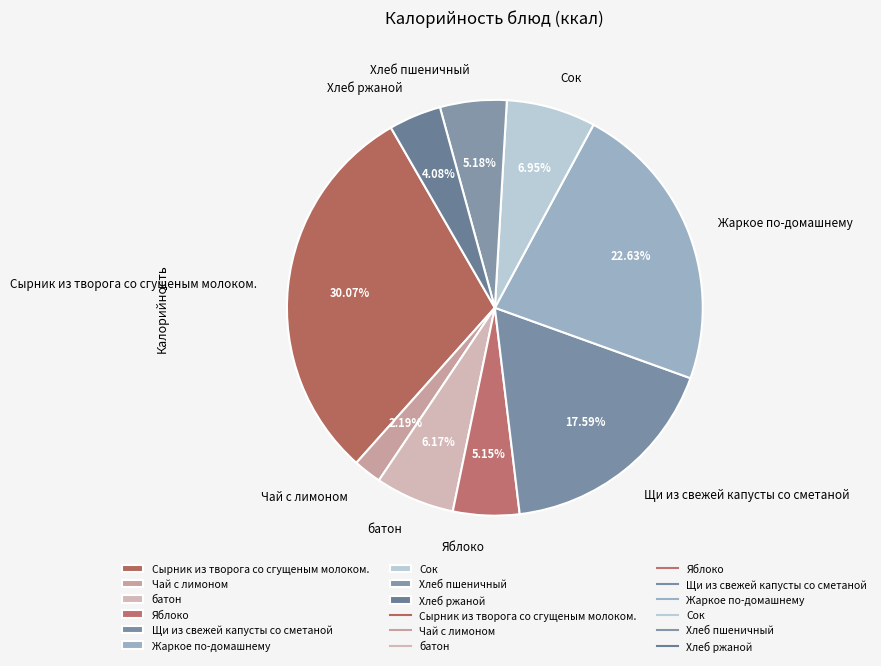

How many slices are in this pie chart?

9